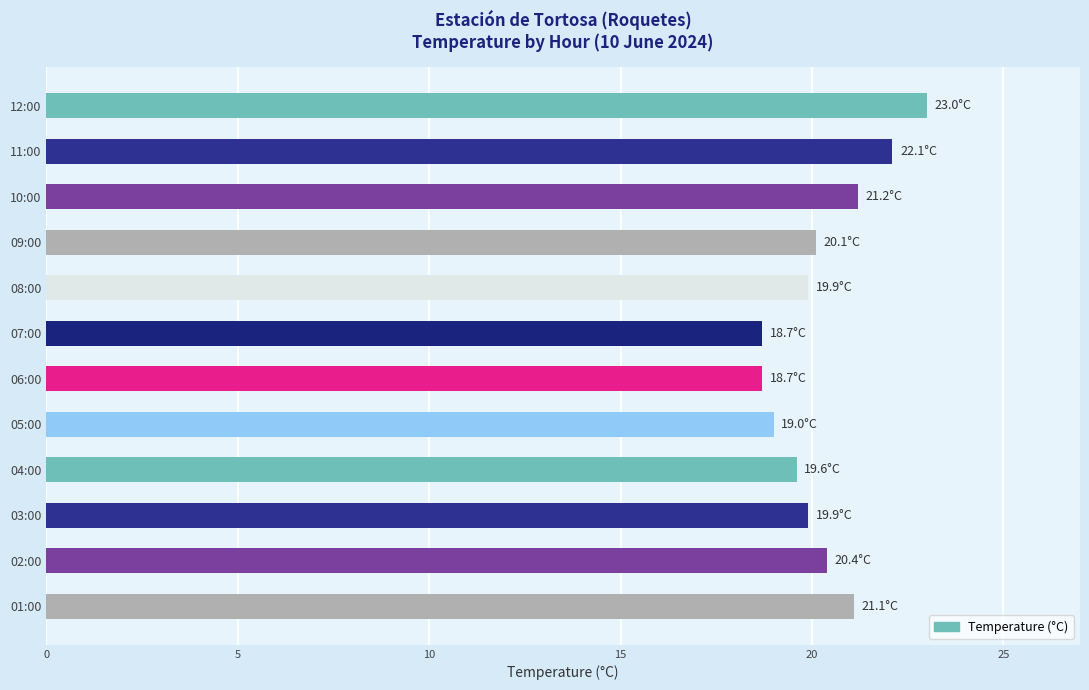

What is the average value?

20.3